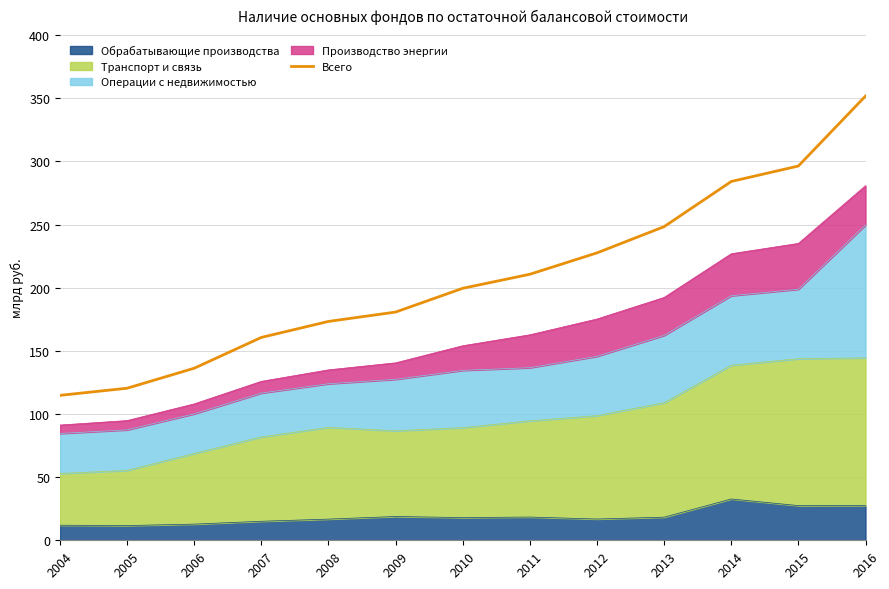

Reading left to right, list all the values displayed in this chart.

2004=114756	2005=120397	2006=136234	2007=160623	2008=173288	2009=180705	2010=199519	2011=210633	2012=227562	2013=248324	2014=284088	2015=296346	2016=351726